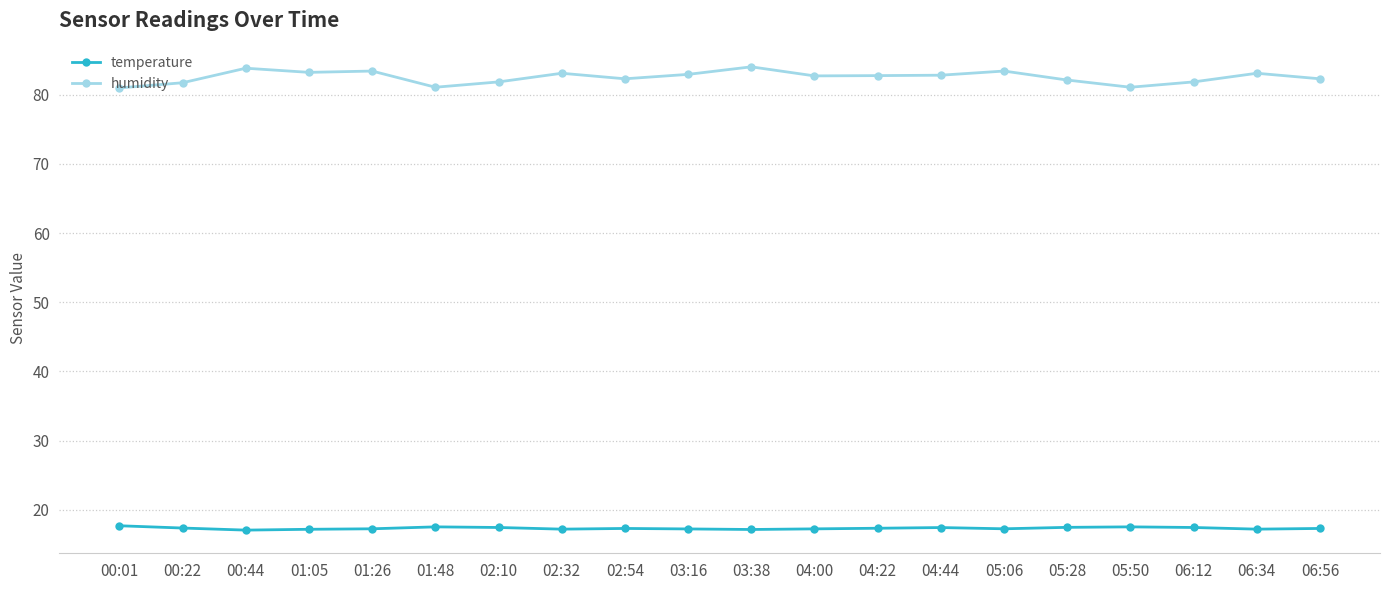

What is the lowest value of the humidity series?

81.0